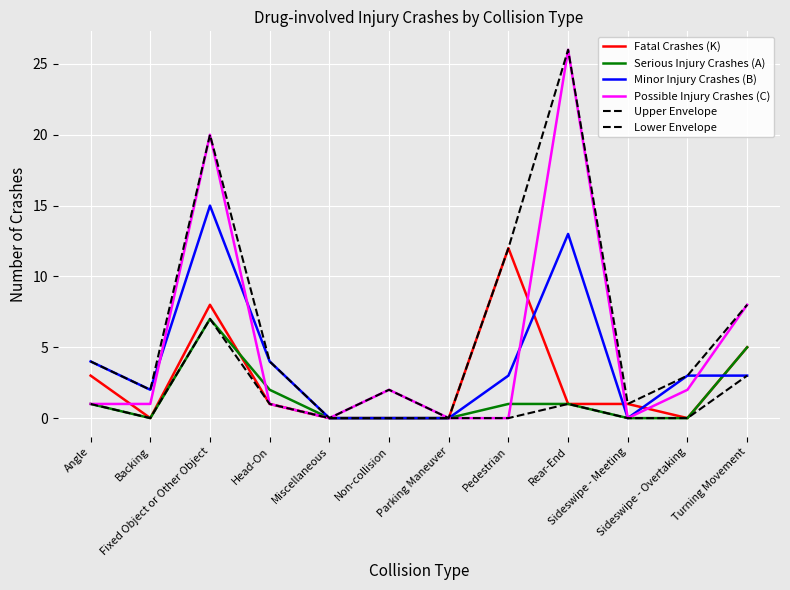

The value of Possible Injury Crashes (C) at Parking Maneuver is -17. True or false?

False